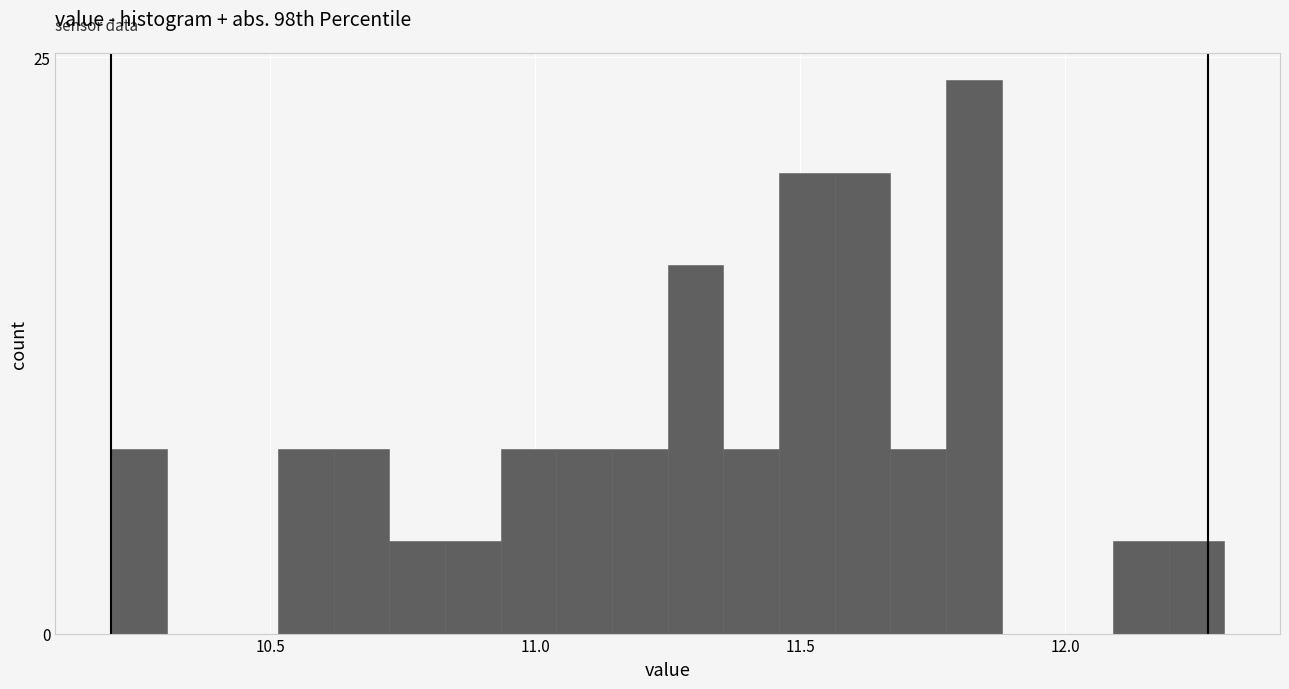

Around what value on the x-axis is the tallest bar? Give the approximate position of its centre, as read against the axis.

11.85